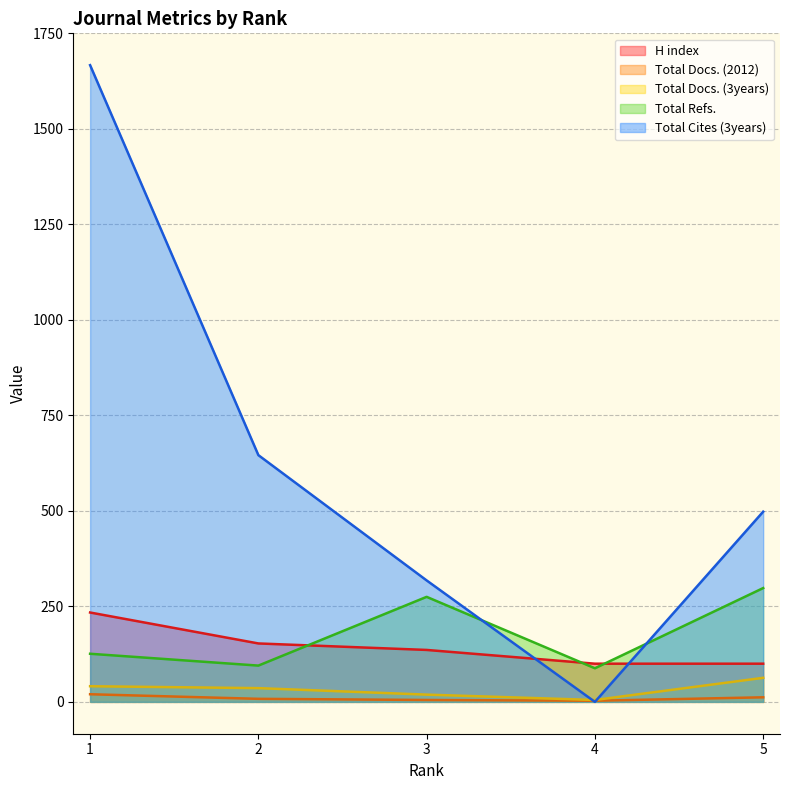

The value of Total Cites (3years) at 1 is 1667. True or false?

True